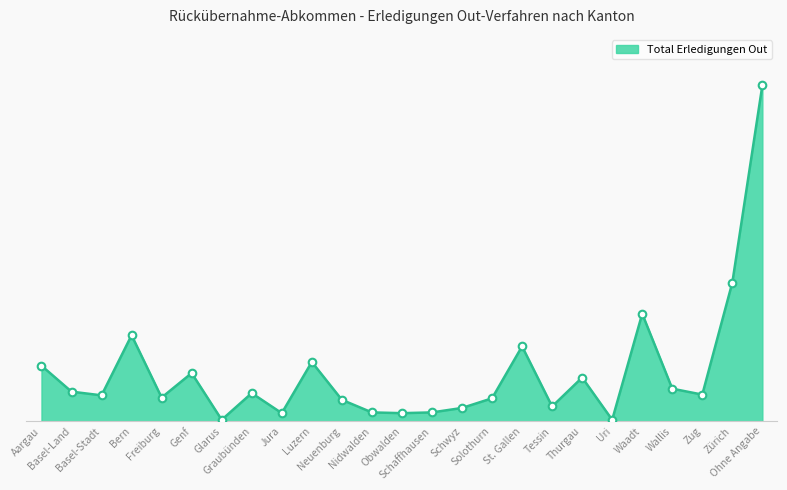

Which has a higher value, Freiburg or Solothurn?

Freiburg